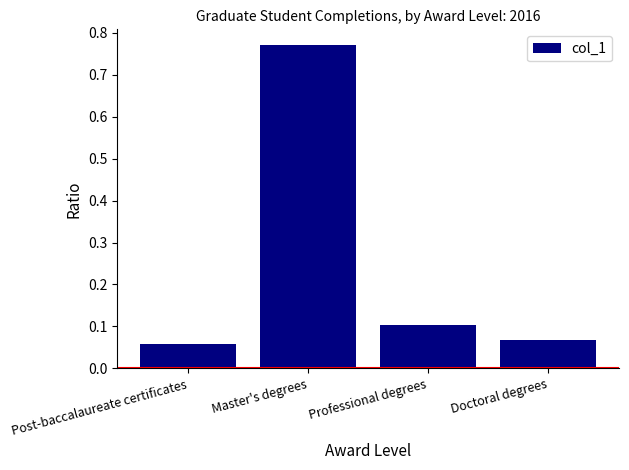

Which has a higher value, Professional degrees or Doctoral degrees?

Professional degrees